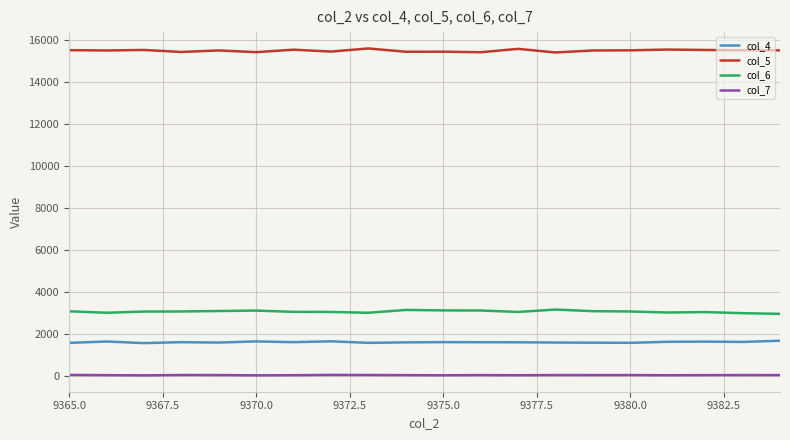

True or false: col_7 and col_4 intersect in this chart.

False